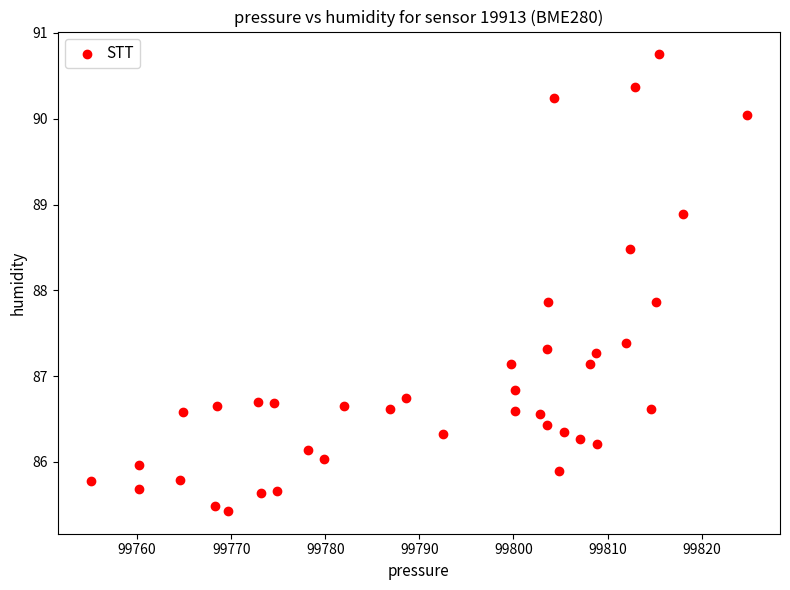

What is the range of Y values (max minus min)?

5.3